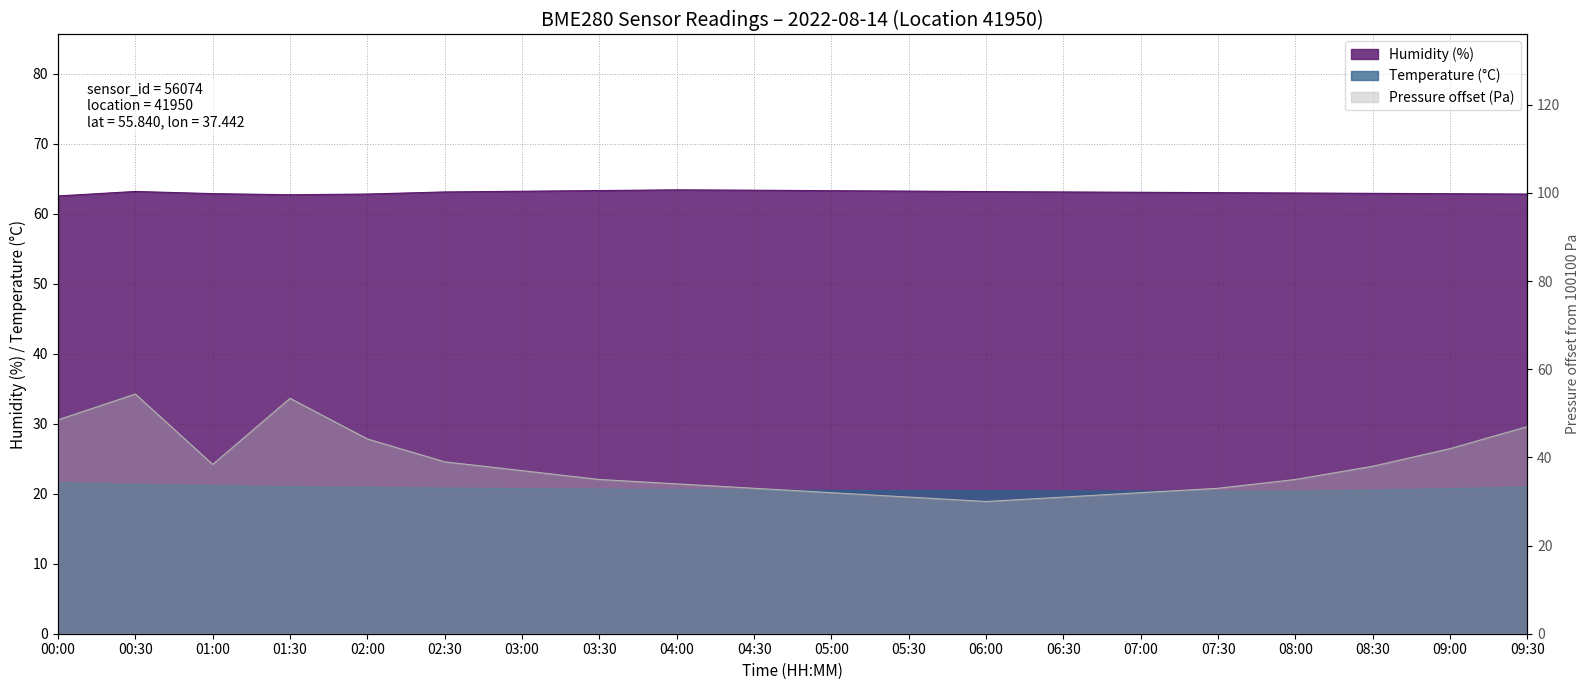

Where is the first local maximum for Humidity (%)?

00:30